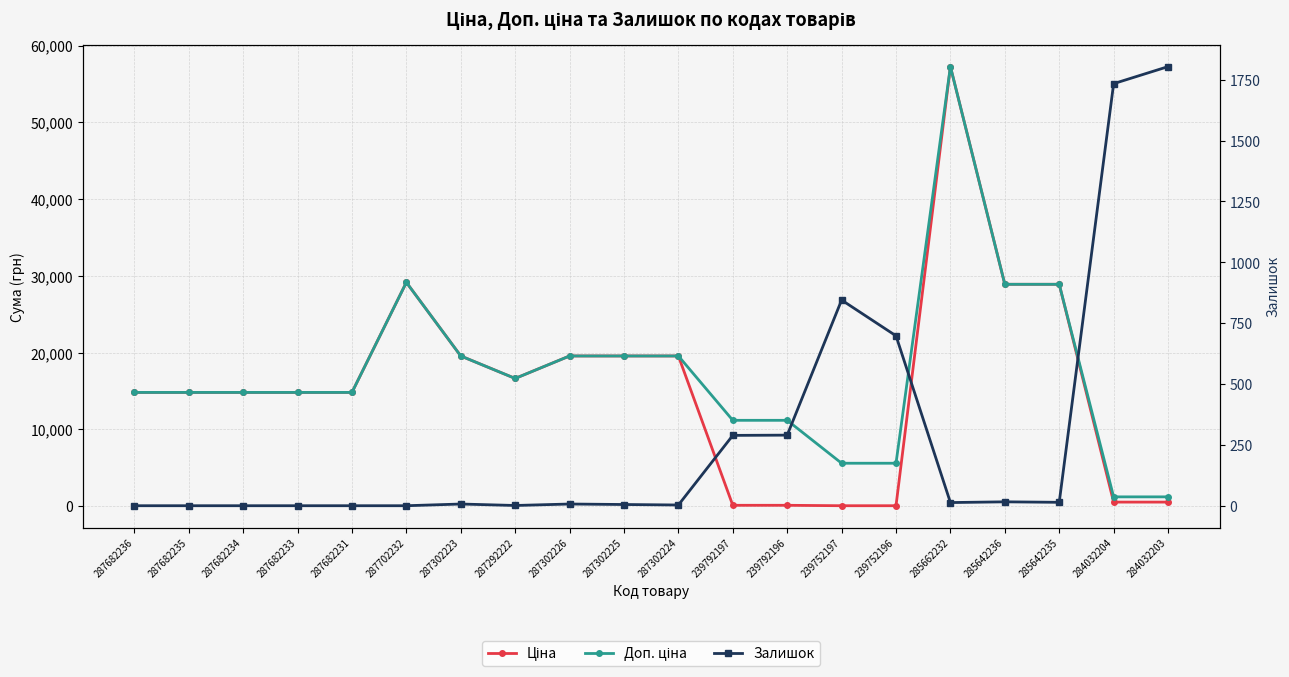

What is the difference between the second highest and minimum values in the Ціна series?

29096.4